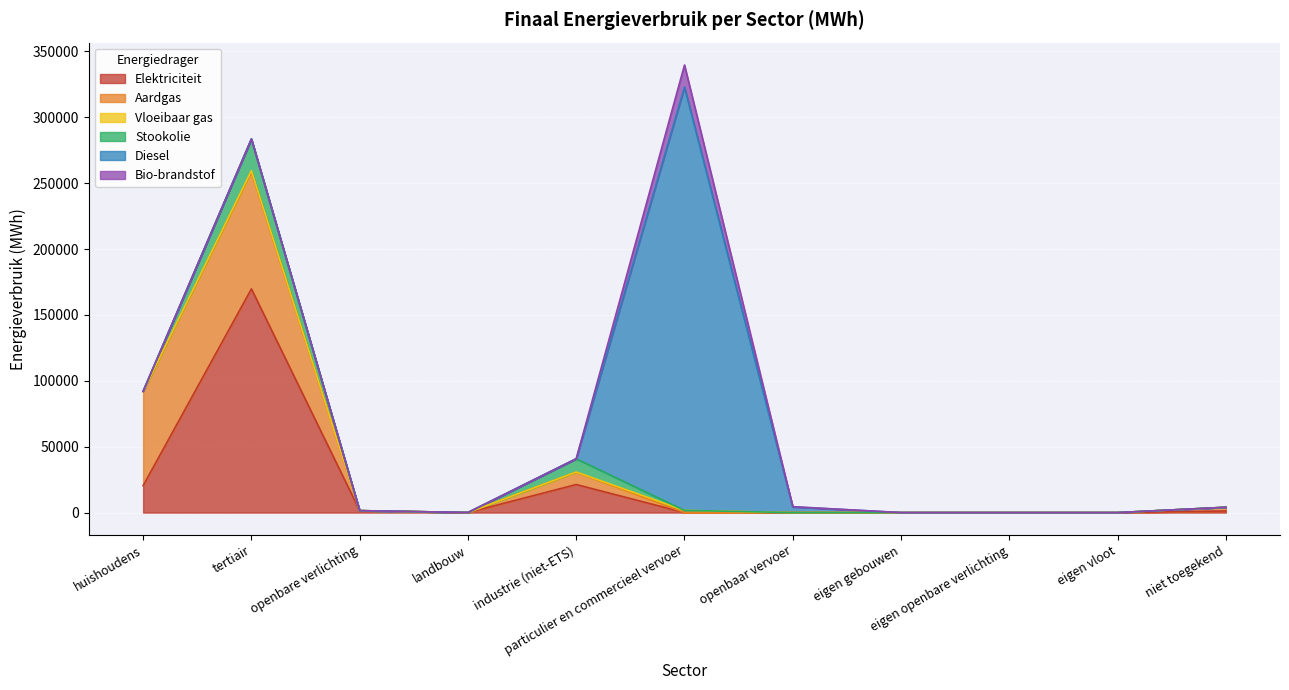

Is the value of Elektriciteit at openbare verlichting greater than the value of Bio-brandstof at particulier en commercieel vervoer?

No